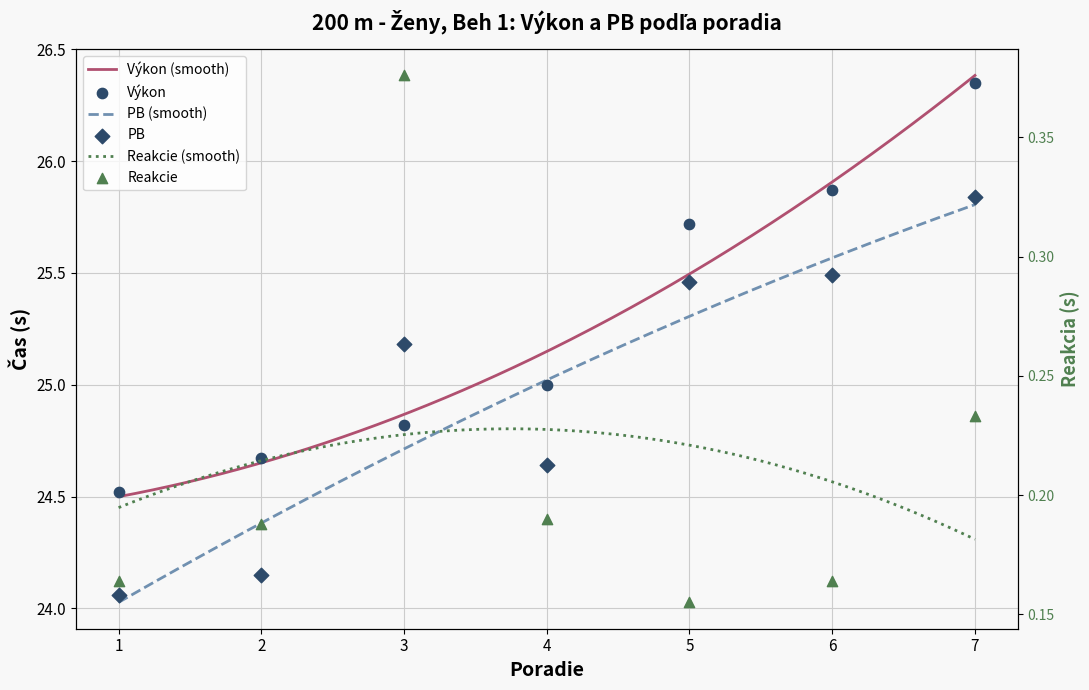

At how many categories does at least one series exceed 2?

7